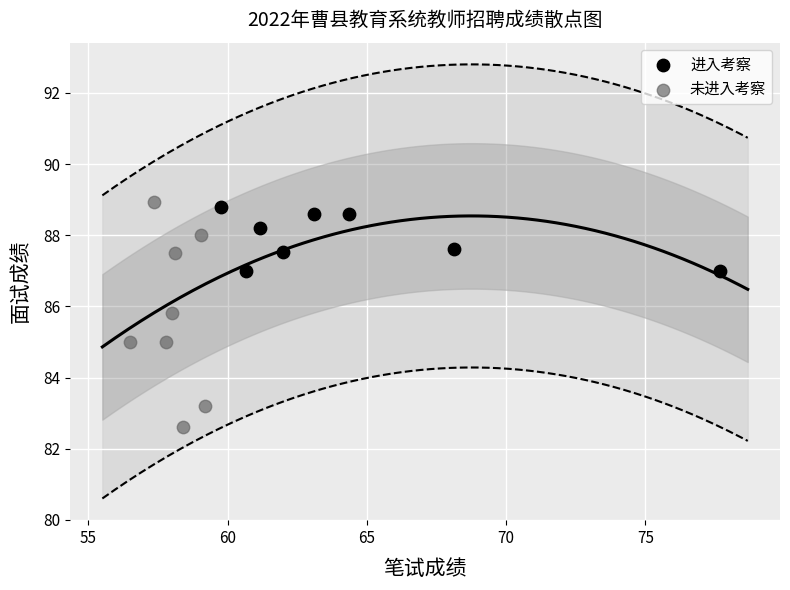

Which series has the widest spread of Y values?

未进入考察